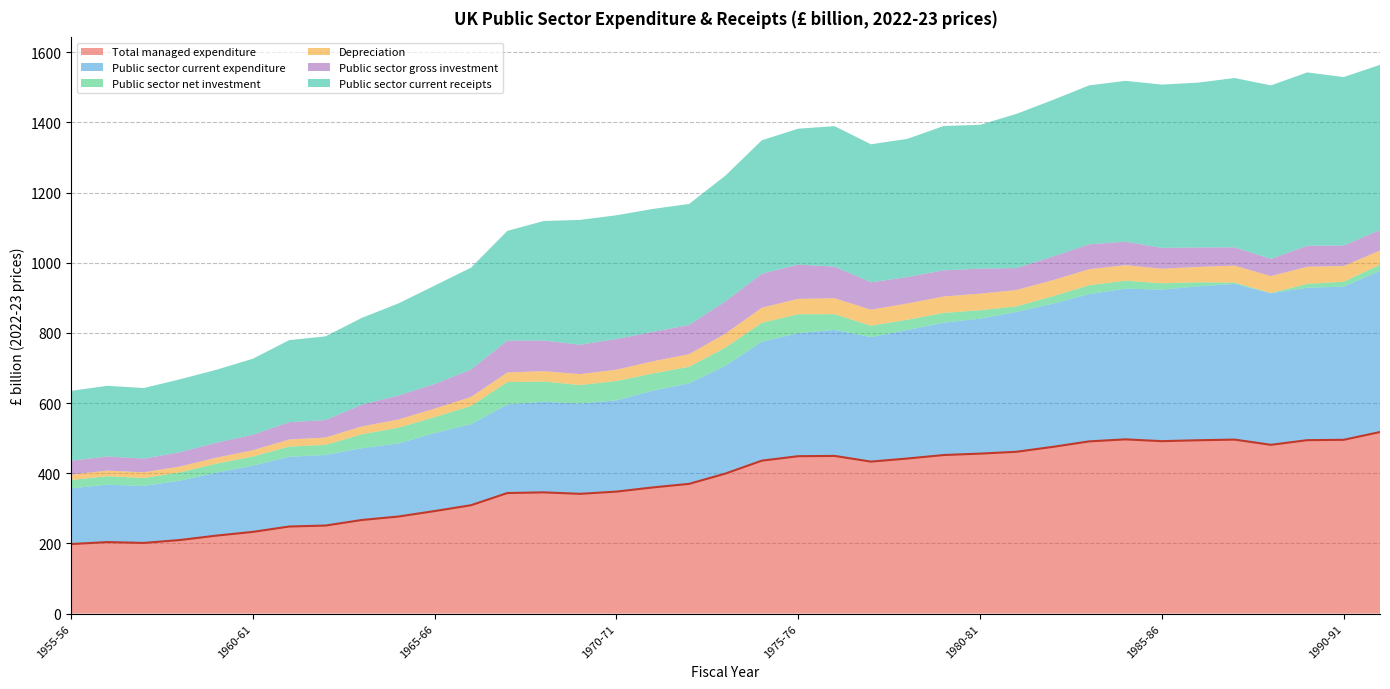

Is the value of Public sector current expenditure at 1959-60 greater than the value of Public sector current receipts at 1976-77?

No